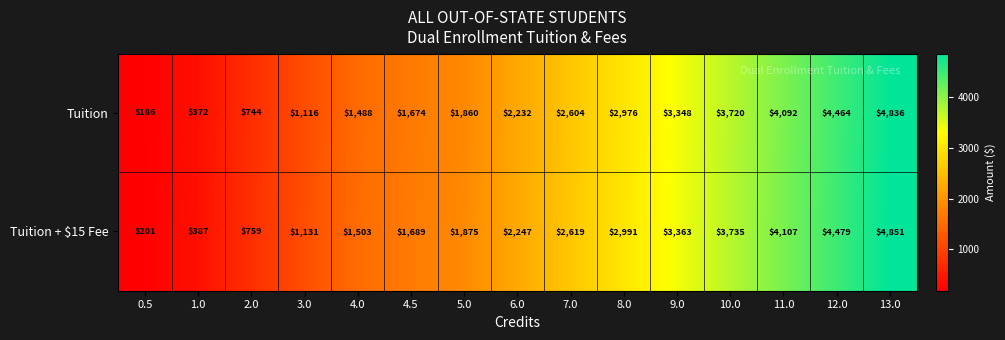

What is the total value across all series at 4.5?

3363